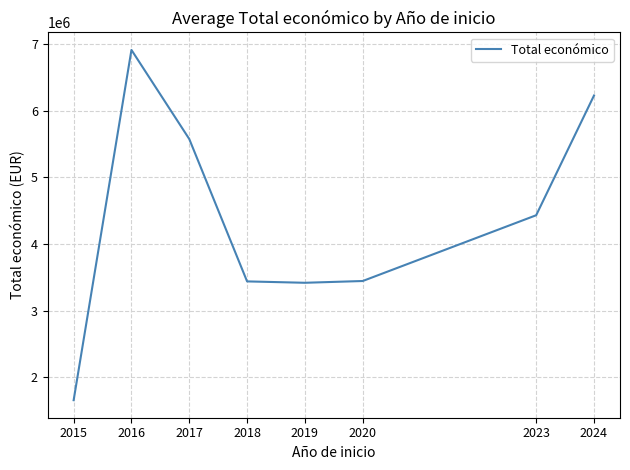

The chart shows a value of 911903.3 at 2018. True or false?

False